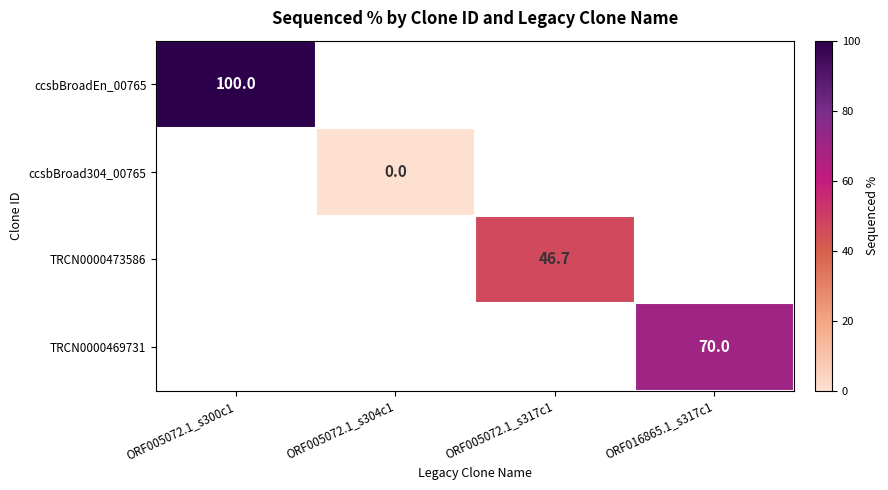

At which label does TRCN0000473586 first exceed 46?

ORF005072.1_s317c1